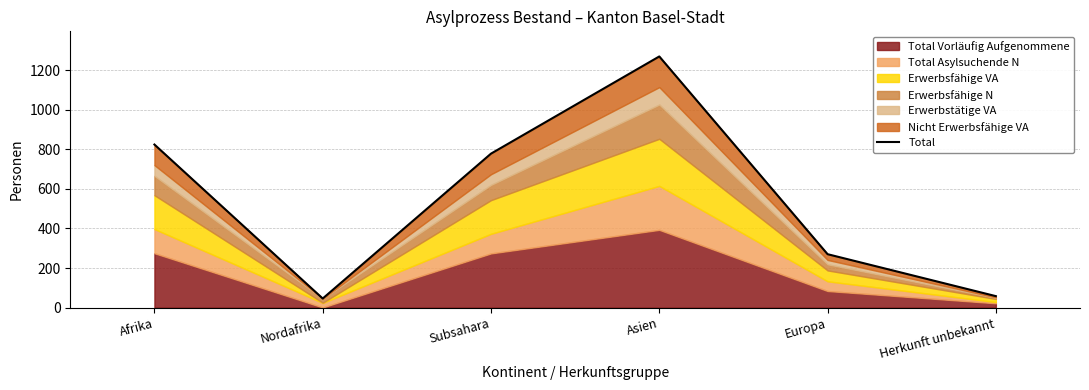

Rank the categories by value from lowest to highest.

Nordafrika, Herkunft unbekannt, Europa, Subsahara, Afrika, Asien